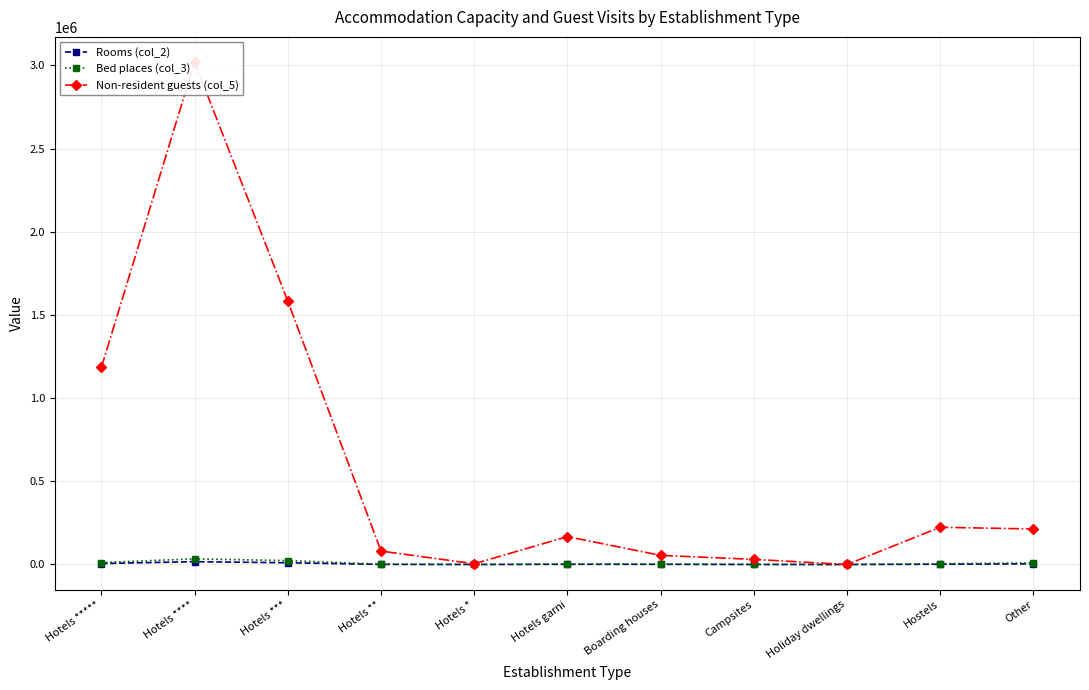

Where is the first local maximum for Rooms (col_2)?

Hotels ****